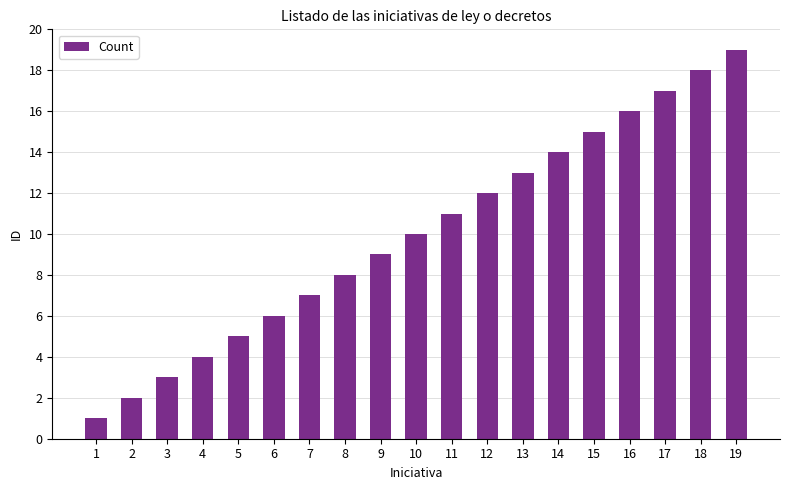

Approximately how many times larger is the value at 10 compared to 3?

3.3